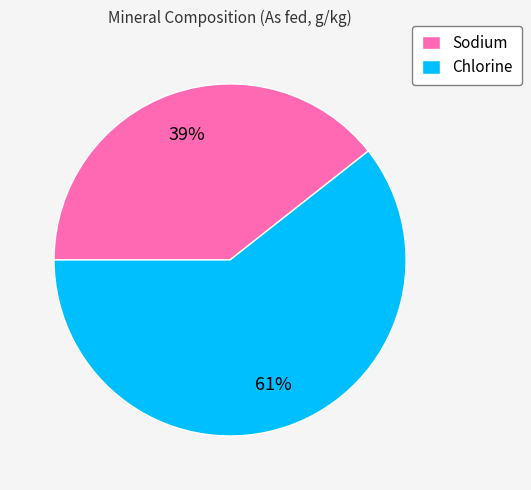

True or false: Sodium accounts for 31% of the total.

False